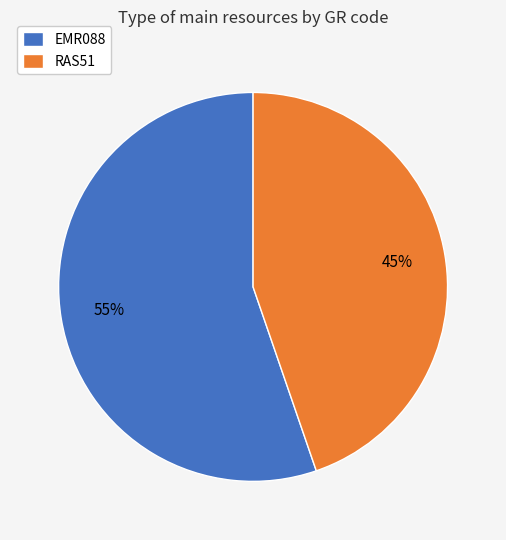

Is it true that EMR088 is 55% of the pie?

True